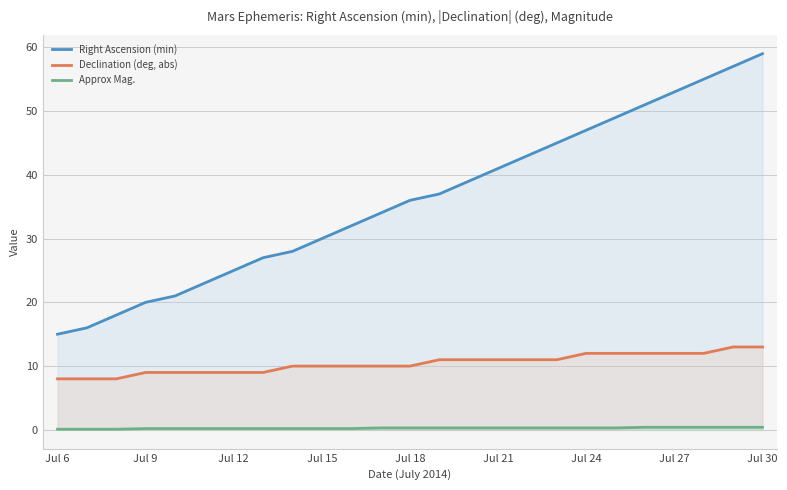

True or false: Approx Mag. and Right Ascension (min) intersect in this chart.

False